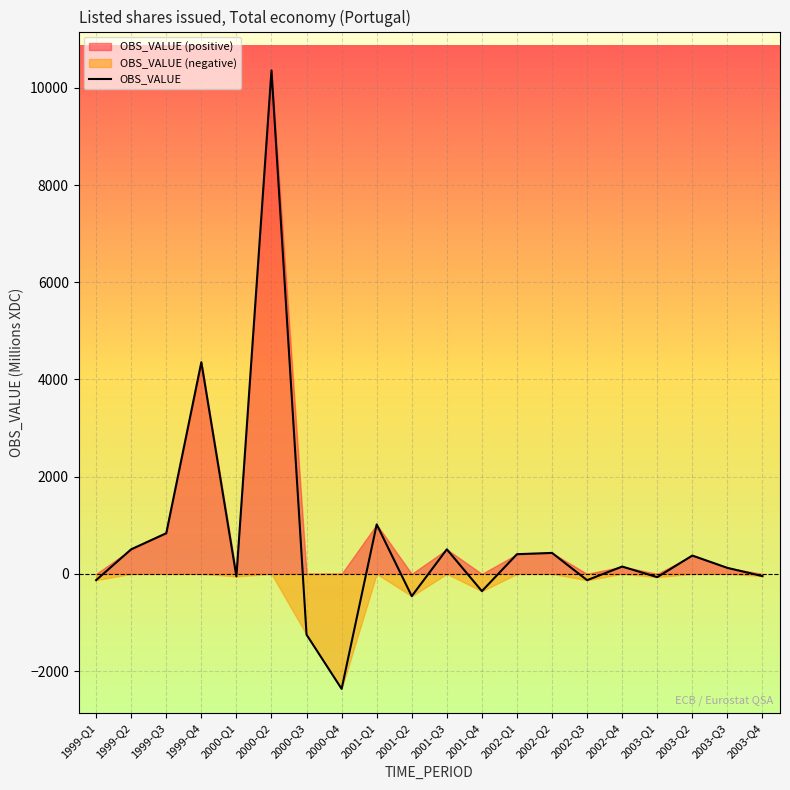

How many lines are shown in the chart?

1